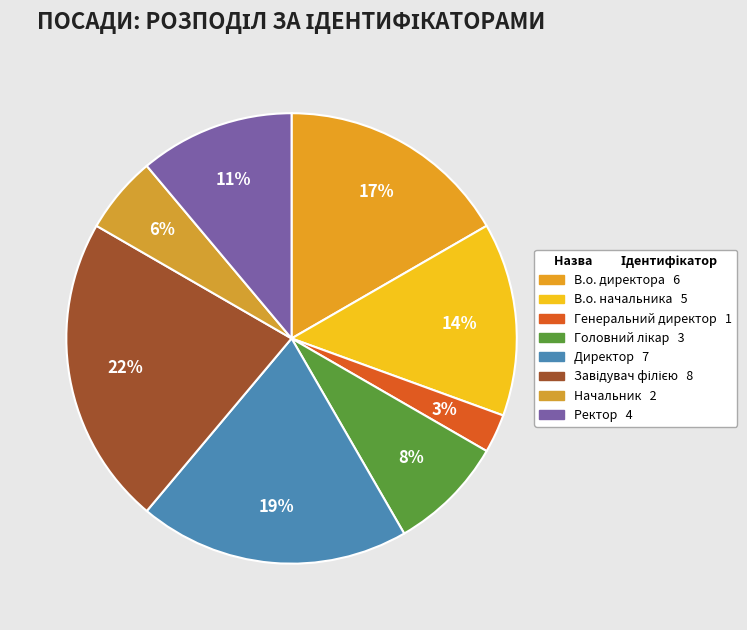

To the nearest percent, what portion does Головний лікар represent?

8%